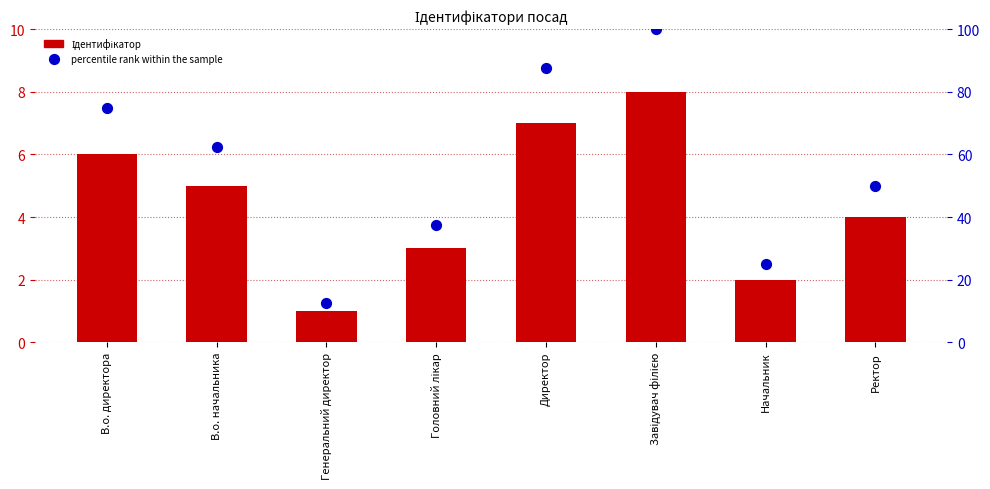

What is the total value across all series at Начальник?

27.0